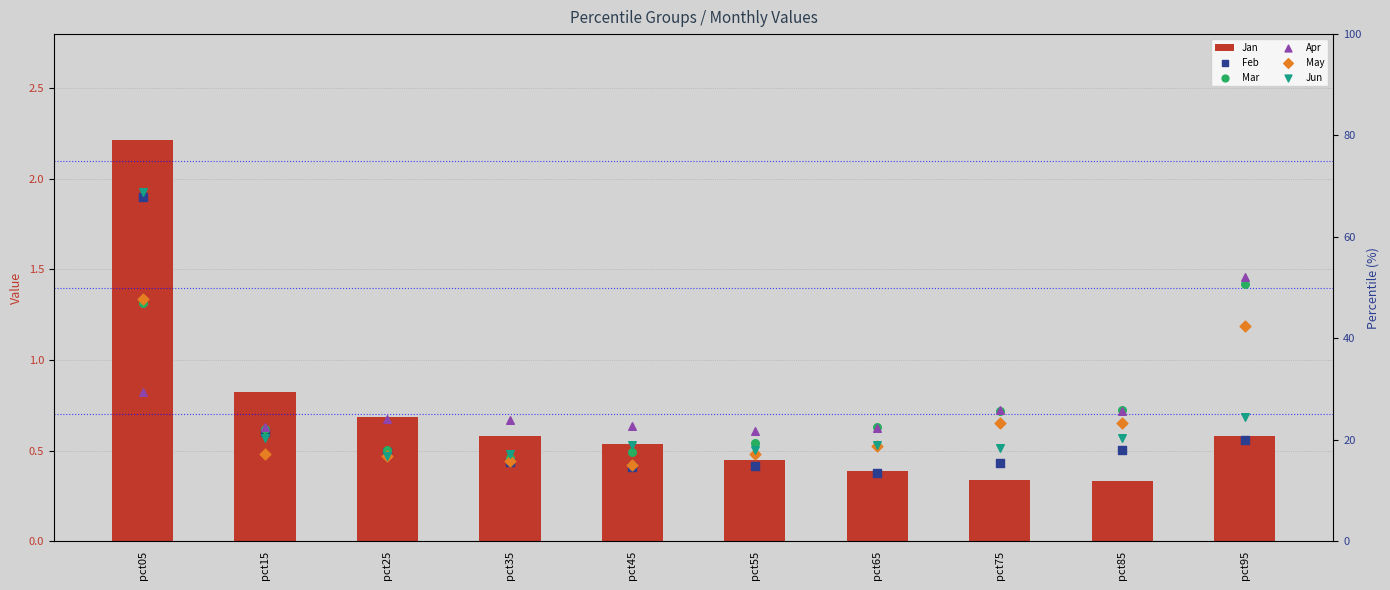

Which series has the largest total across all categories?

Apr